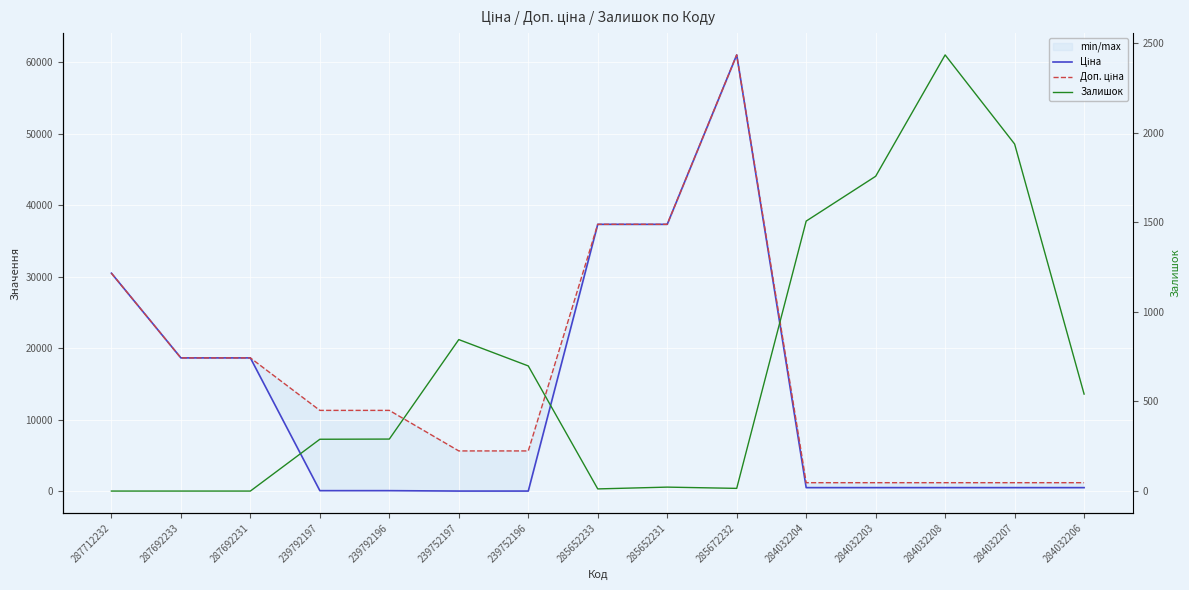

List the series in order of their overall mean, highest first.

Доп. ціна, Ціна, Залишок